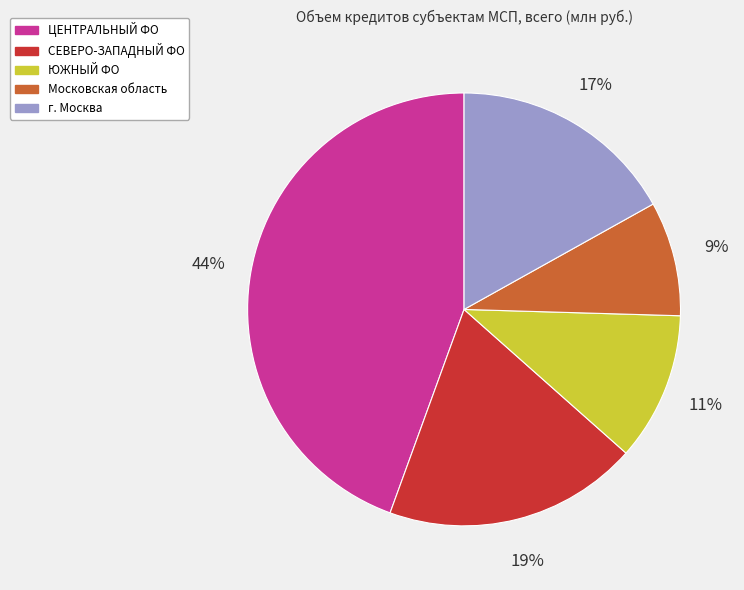

Is it true that г. Москва is 5% of the pie?

False